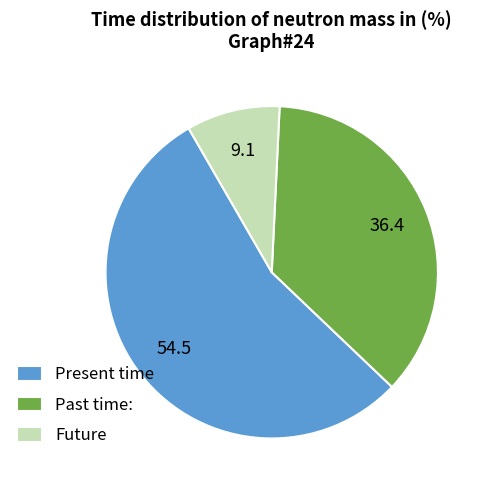

Approximately how many times larger is the value at Past time: compared to Future?

4.0